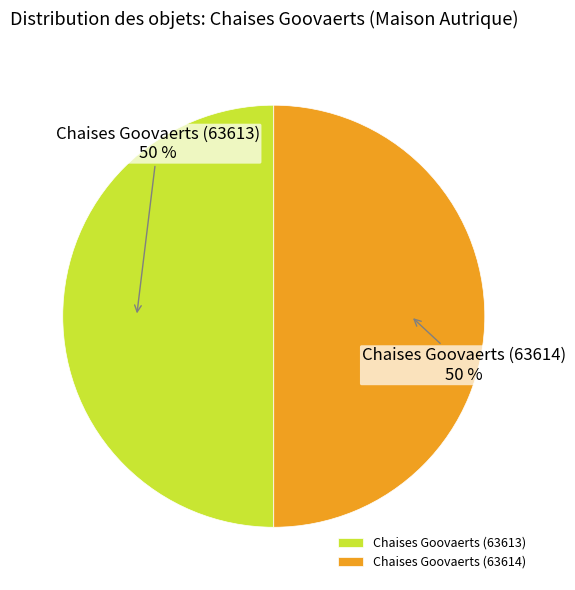

Count the number of slices in the pie.

2